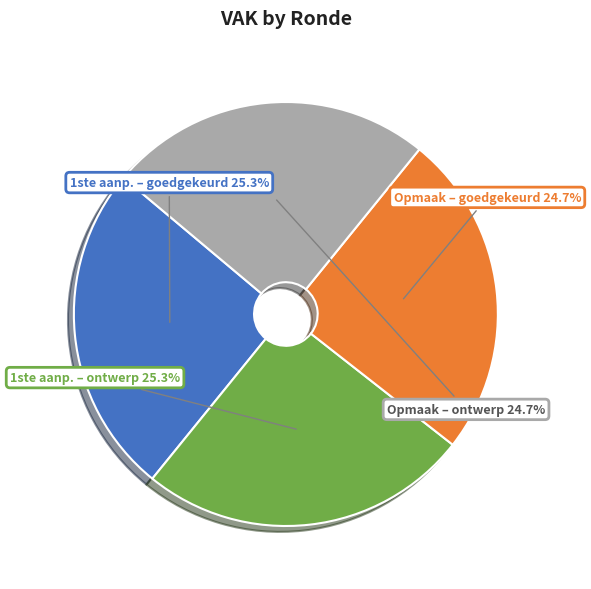

Is there a majority slice in this chart?

No